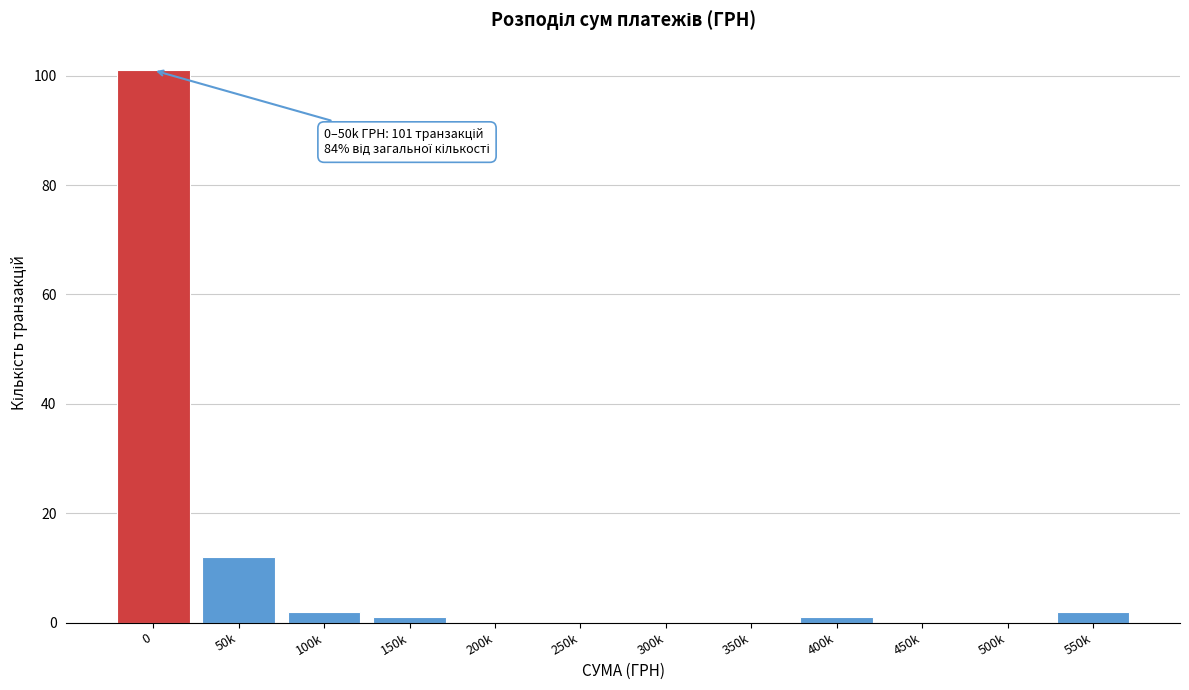

Reading left to right, extract all data points from this chart.

0=101	50k=12	100k=2	150k=1	200k=0	250k=0	300k=0	350k=0	400k=1	450k=0	500k=0	550k=2